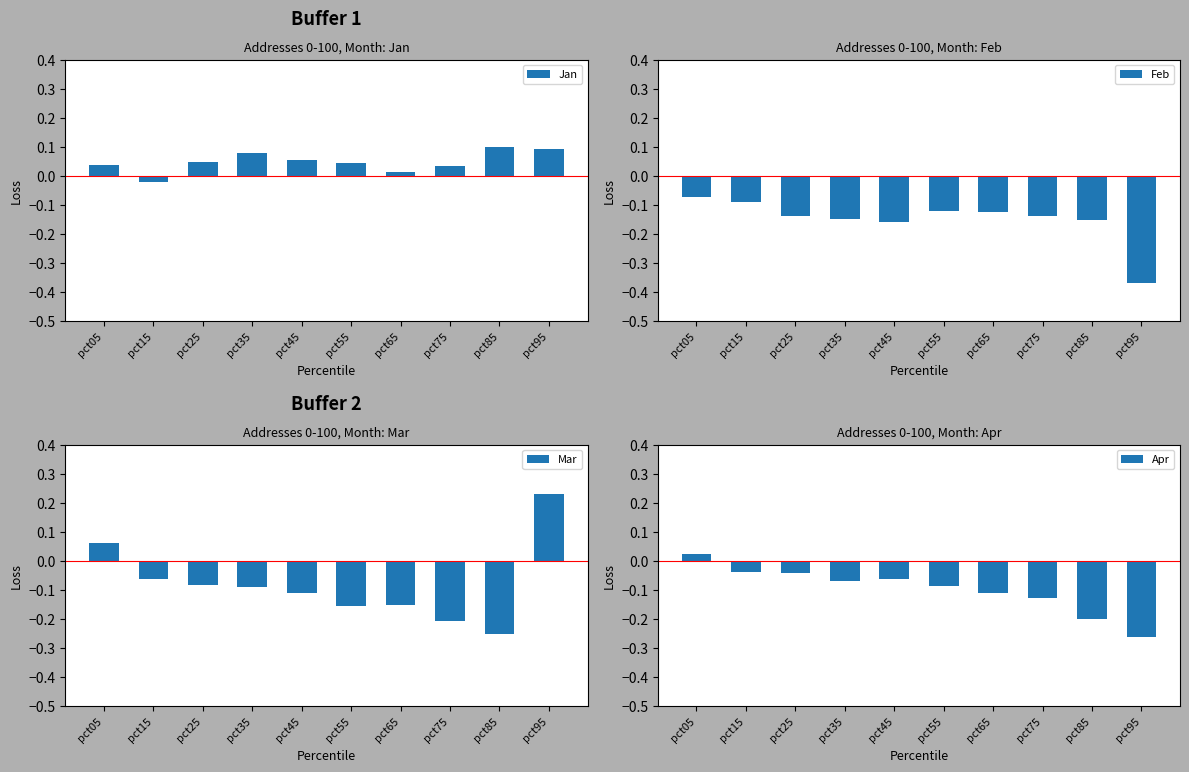

What is the difference between the maximum and minimum values in the Feb series?

0.3